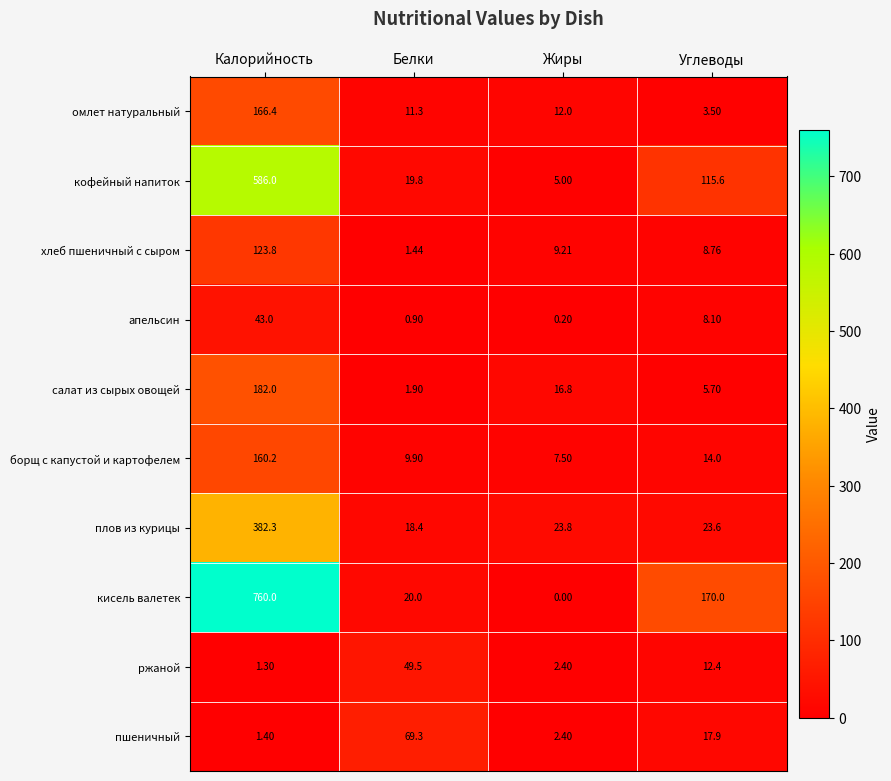

Where does the хлеб пшеничный с сыром series first go above 9?

Калорийность